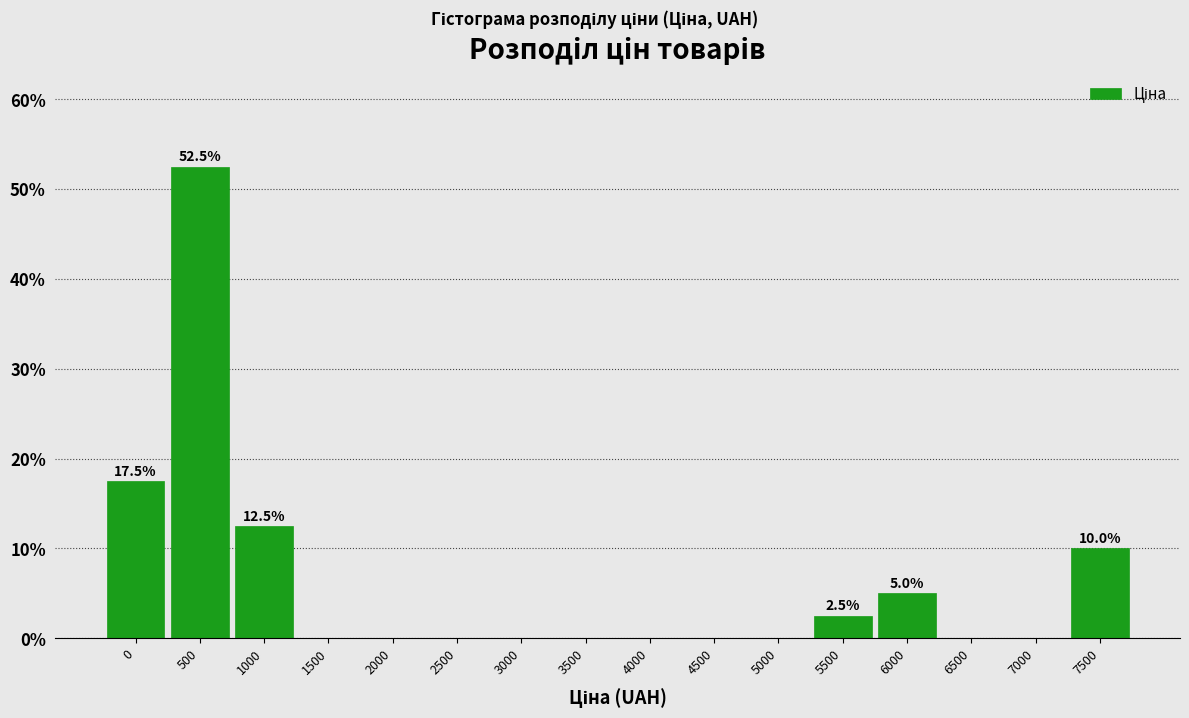

Reading left to right, what are all the values shown in this chart?

0=17.5	500=52.5	1000=12.5	1500=0.0	2000=0.0	2500=0.0	3000=0.0	3500=0.0	4000=0.0	4500=0.0	5000=0.0	5500=2.5	6000=5.0	6500=0.0	7000=0.0	7500=10.0